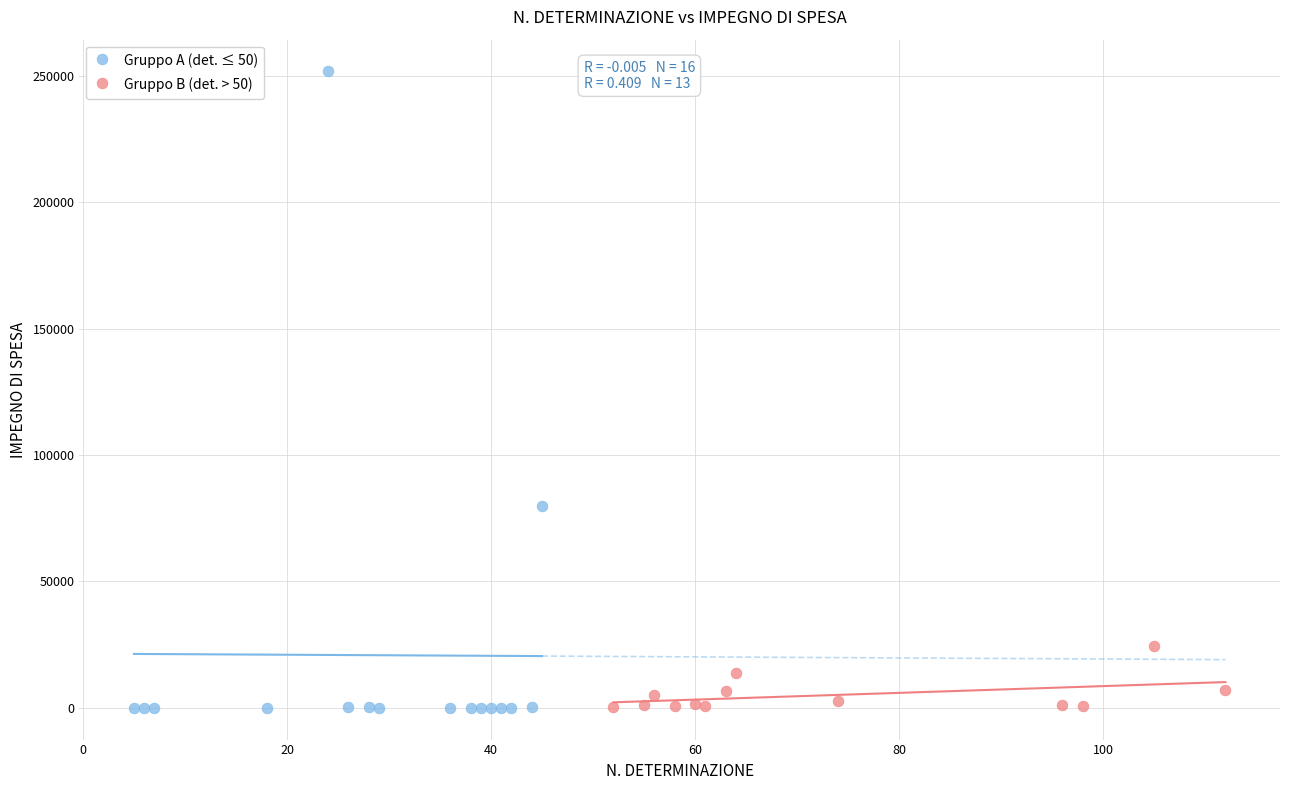

Which series reaches the maximum Y coordinate?

Gruppo A (det. ≤ 50)